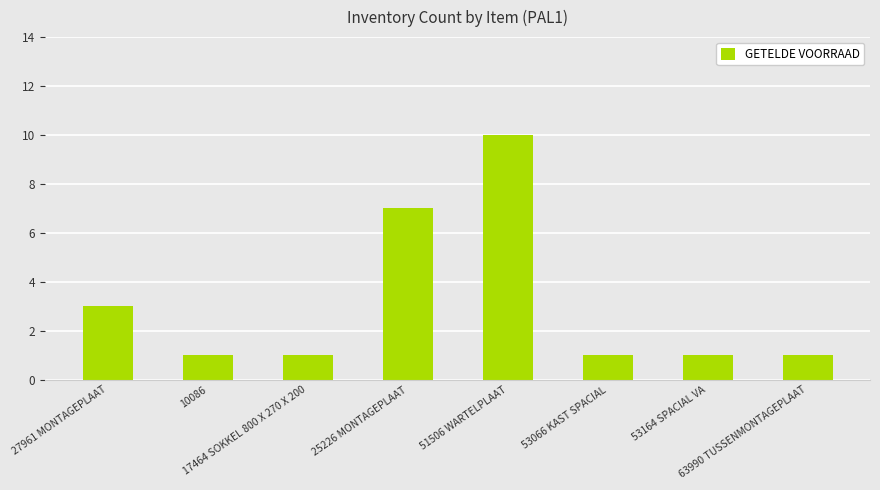

What position from the right is 53164 SPACIAL VA?

2